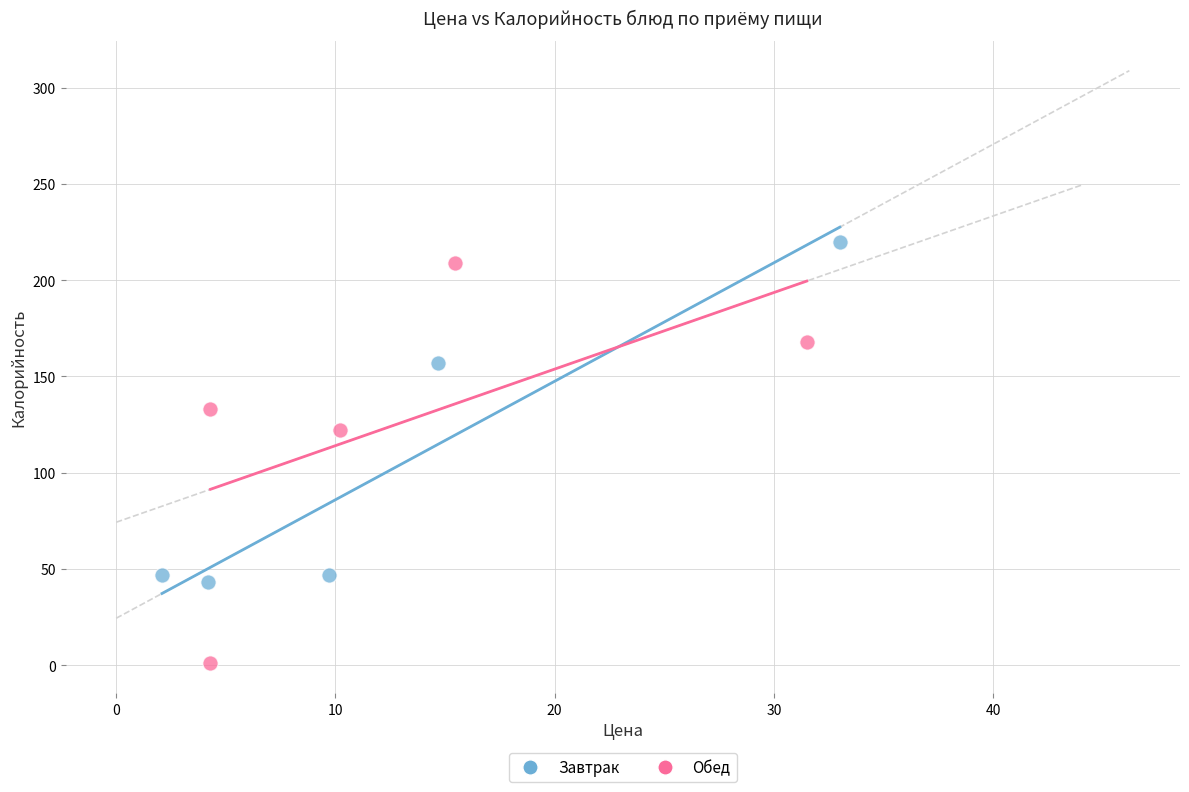

Which series contains the lowest Y value?

Обед